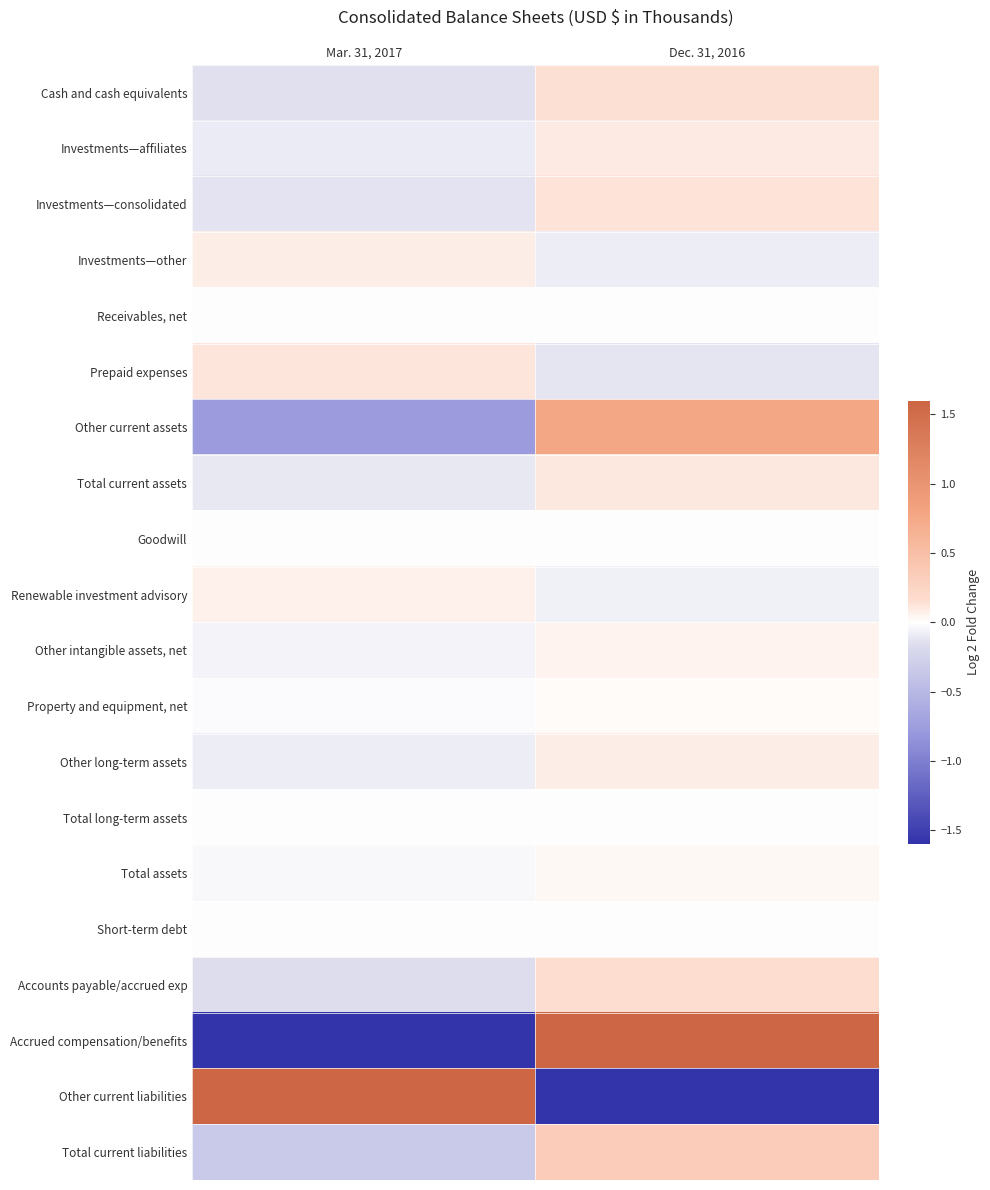

Which label corresponds to the largest value in the chart?

Mar. 31, 2017